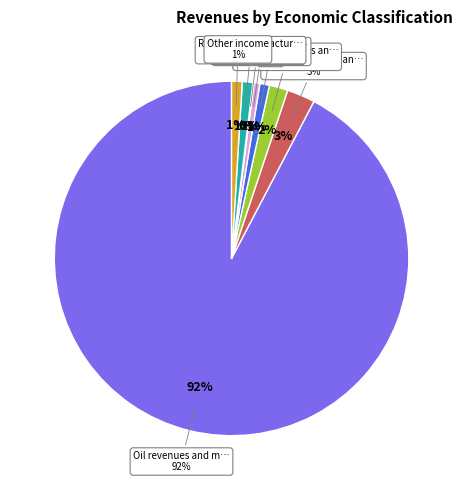

Approximately how many times larger is the value at Other income compared to Revenue manufacturing?

1.0